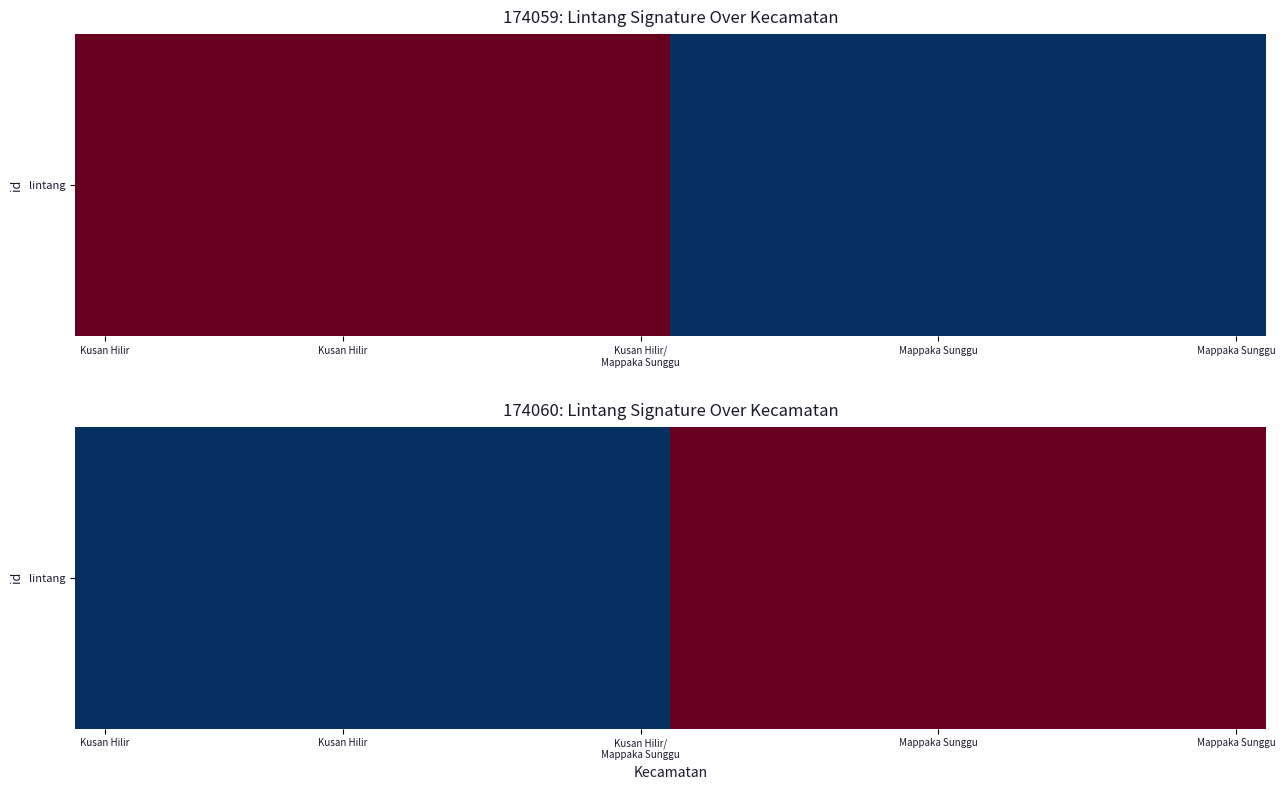

What is the maximum value shown in the chart?

-3.6